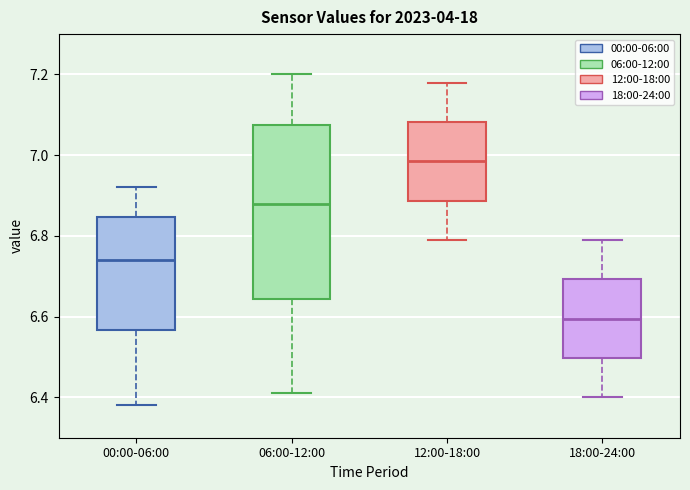

Where is the lower edge of the box for 18:00-24:00 on the y-axis? The values are not printed on the chart, so give them approximately, as read against the axis.

6.50